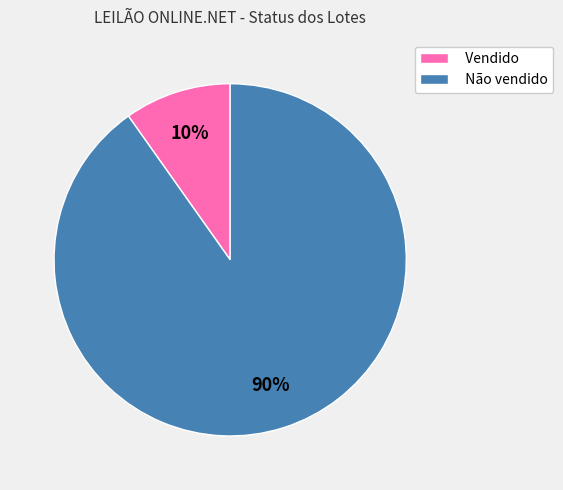

Which slice is the largest?

Não vendido